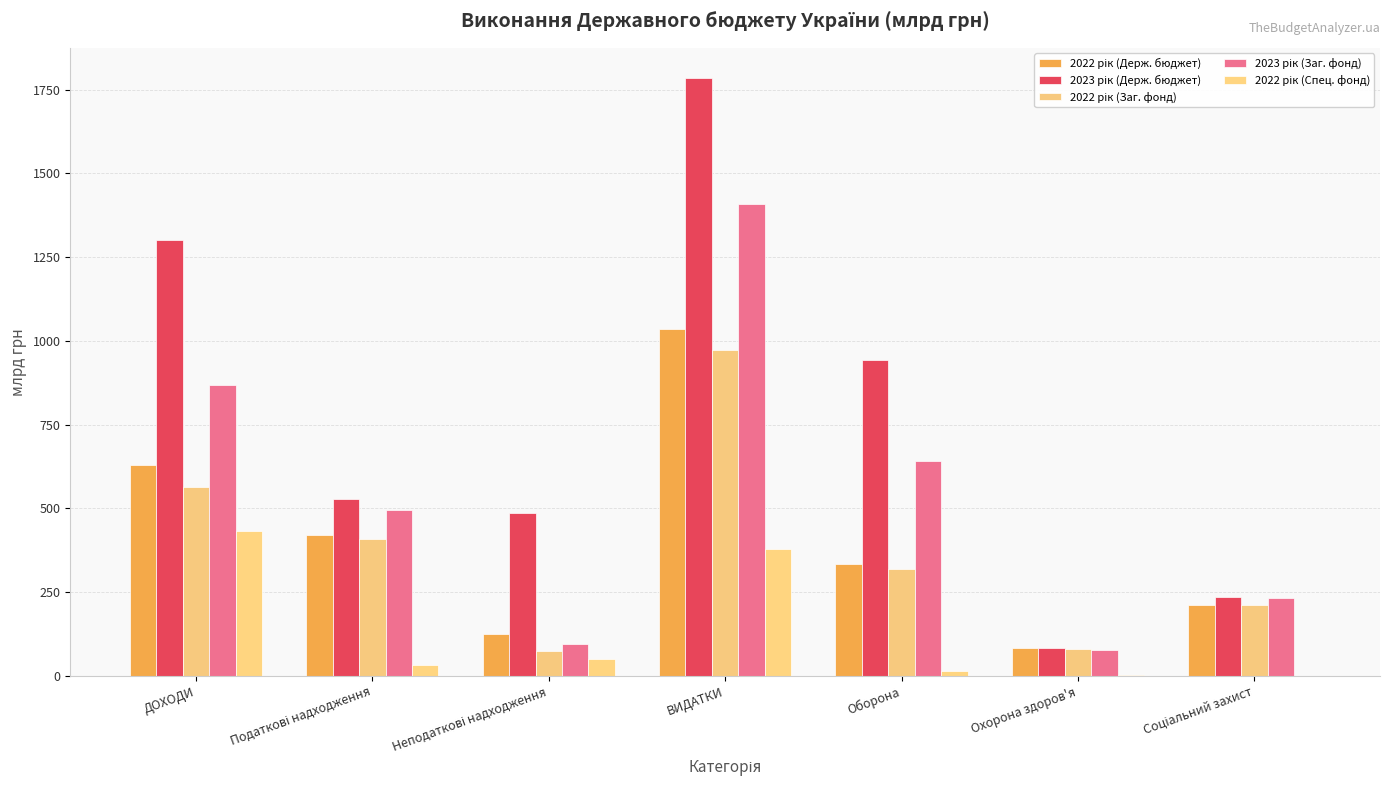

What is the value of the 2022 рік (Заг. фонд) bar at the 3rd from the left?

74.0